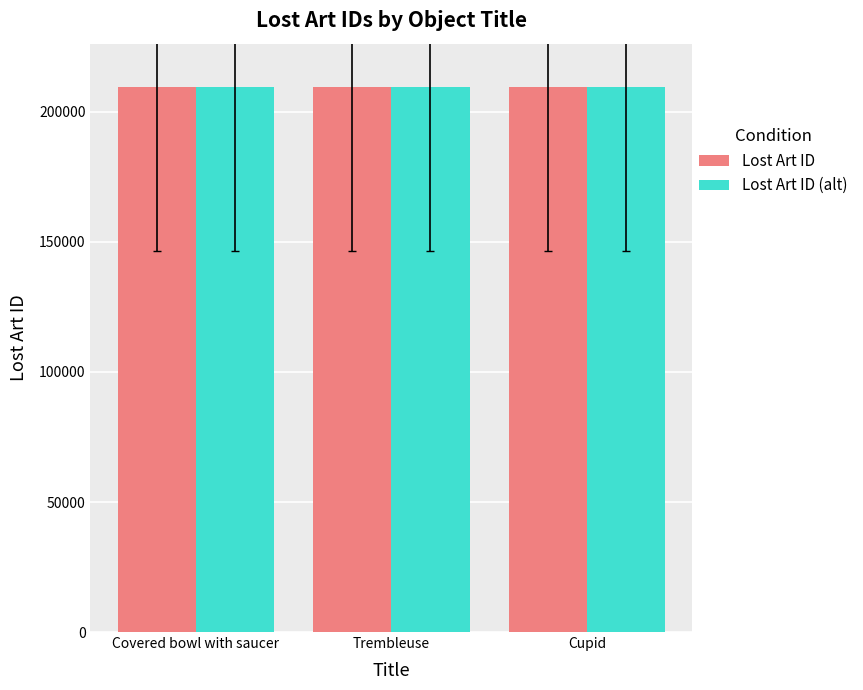

What is the total value across all series at Trembleuse?

418978